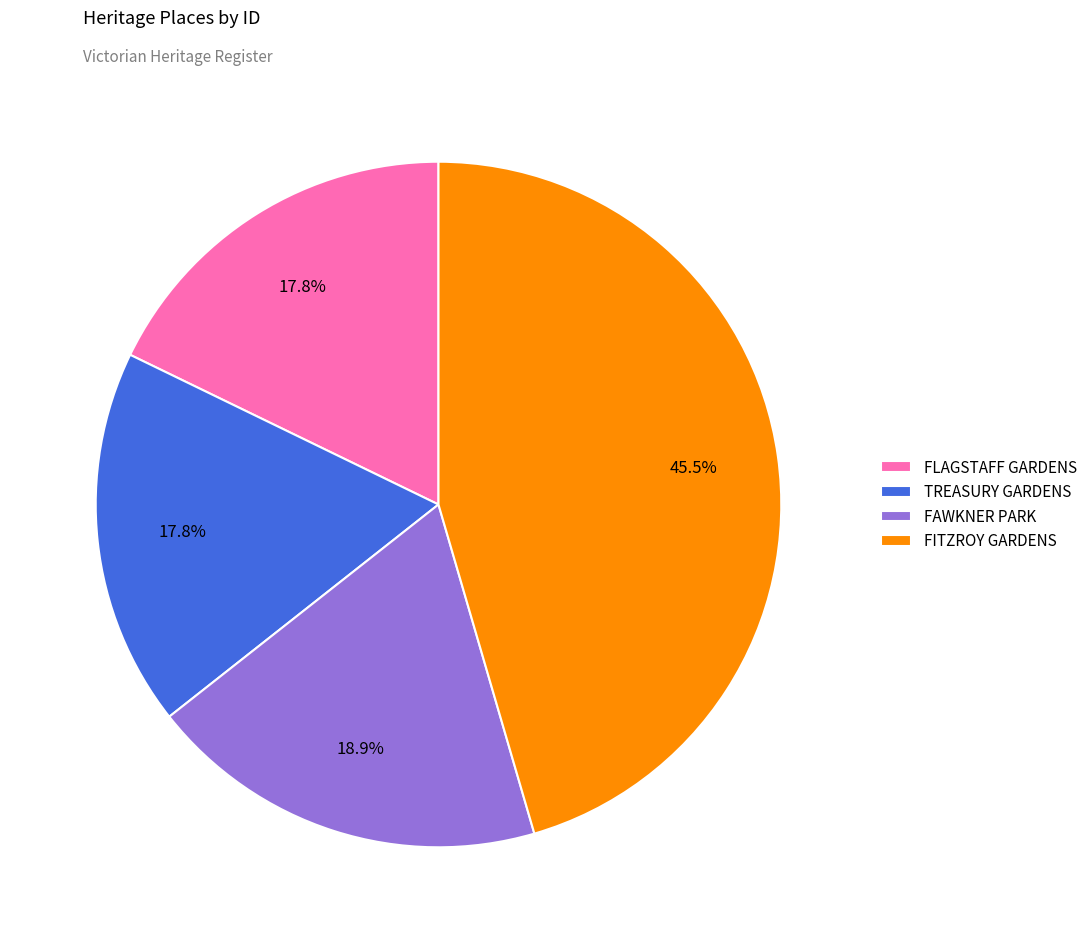

The FAWKNER PARK slice represents 19% of the pie. True or false?

True